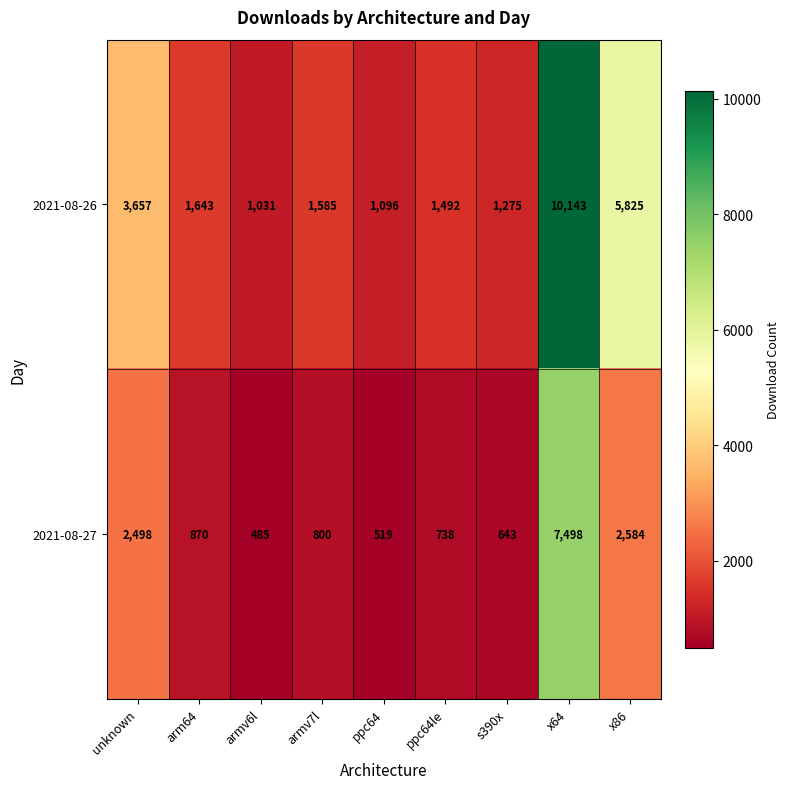

Where is 2021-08-27 nearest to the value 3991?

x86